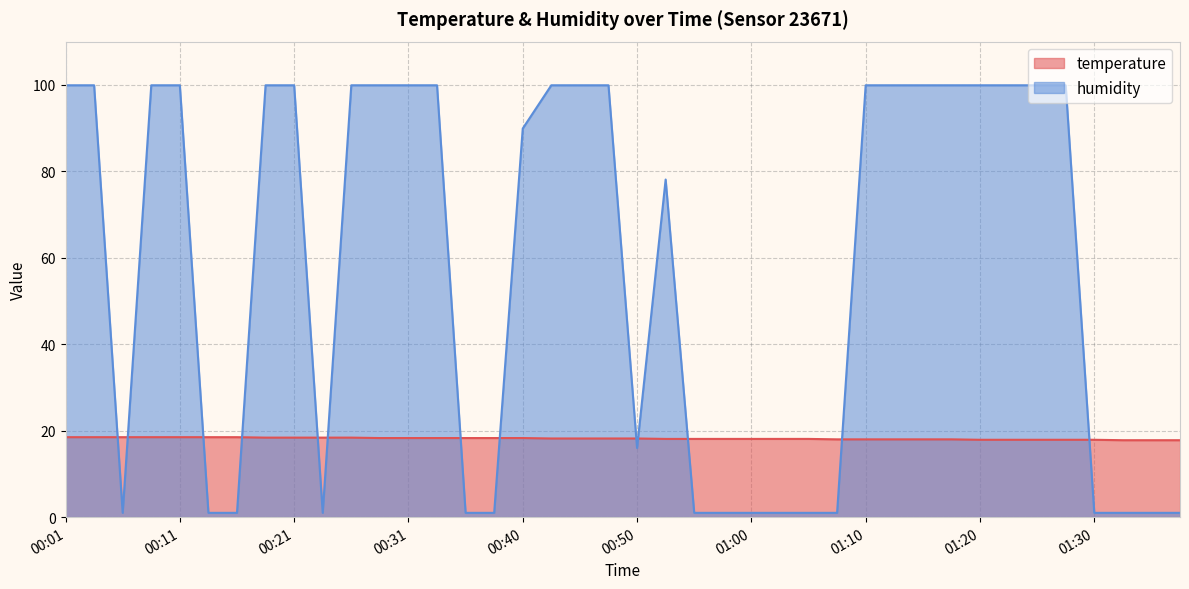

What is the sum of the humidity values at 01:15 and 00:33?

199.8